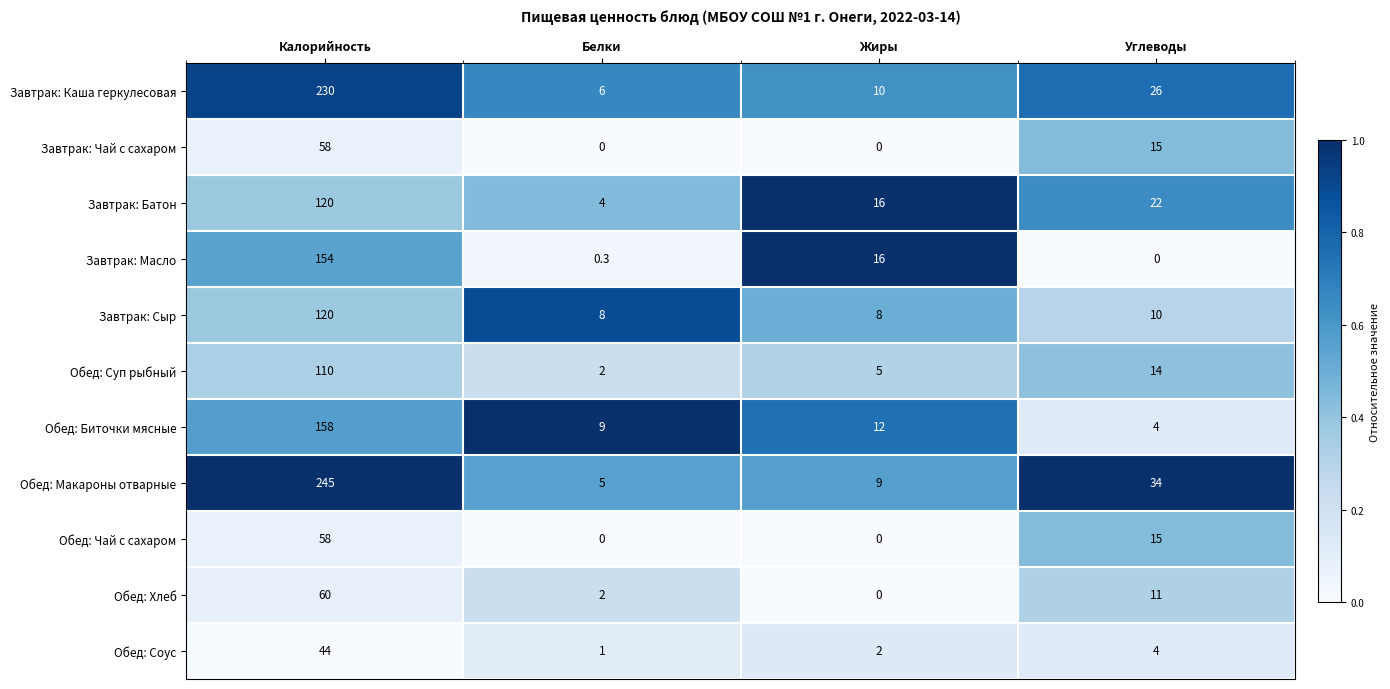

What is the sum of all Завтрак: Чай с сахаром values?

73.0